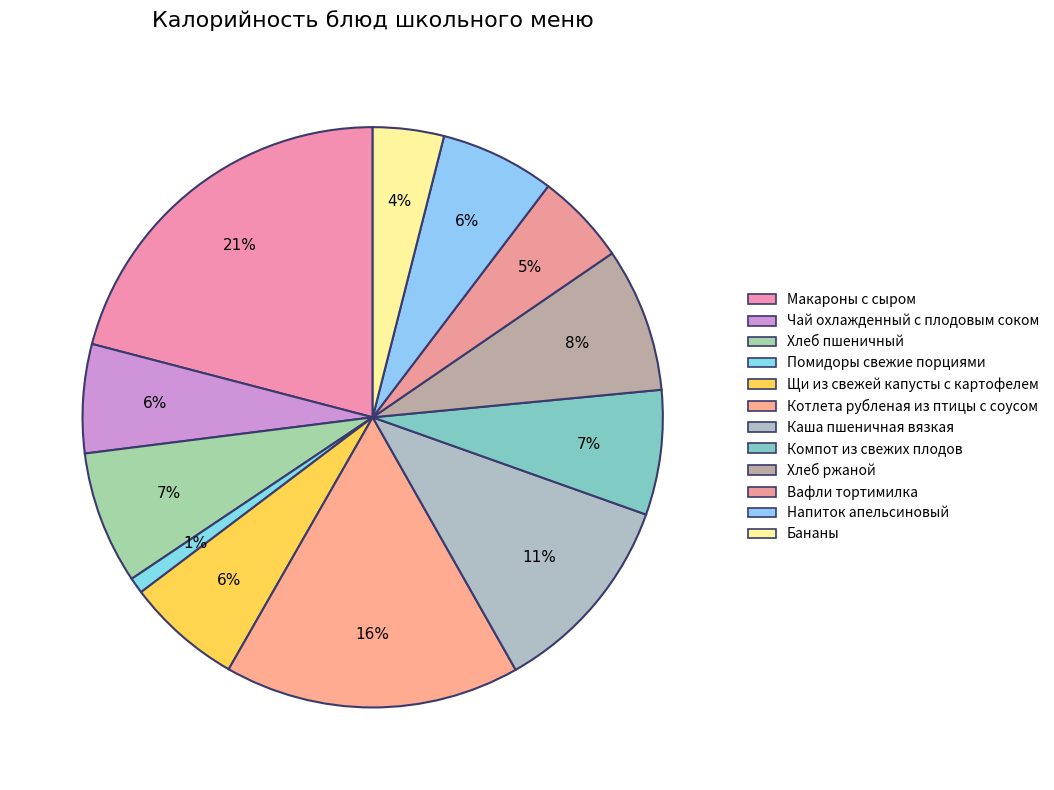

Which slice is the smallest?

Помидоры свежие порциями